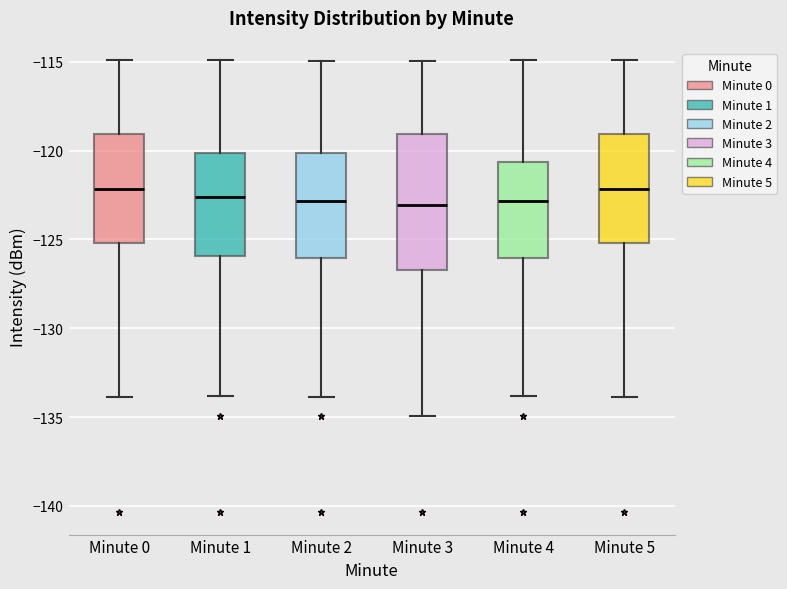

Reading left to right, read every box against the y-axis: the position of its median line, the range the box covers, and the ends of its whiskers. The values are not printed on the chart, so give them approximately, as read against the axis.

Minute 0: median -122.0, box -125.0 to -119.0, whiskers -134.0 to -115.0
Minute 1: median -122.5, box -126.0 to -120.0, whiskers -134.0 to -115.0
Minute 2: median -123.0, box -126.0 to -120.0, whiskers -134.0 to -115.0
Minute 3: median -123.0, box -126.5 to -119.0, whiskers -135.0 to -115.0
Minute 4: median -123.0, box -126.0 to -120.5, whiskers -134.0 to -115.0
Minute 5: median -122.0, box -125.0 to -119.0, whiskers -134.0 to -115.0